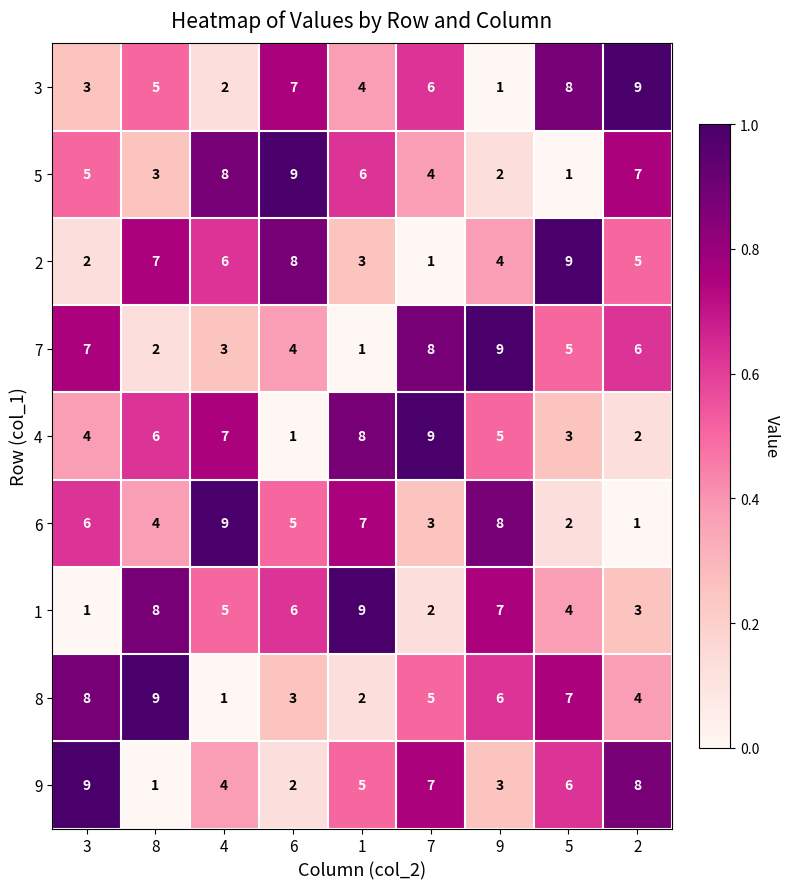

What is the sum of all 9 values?

45